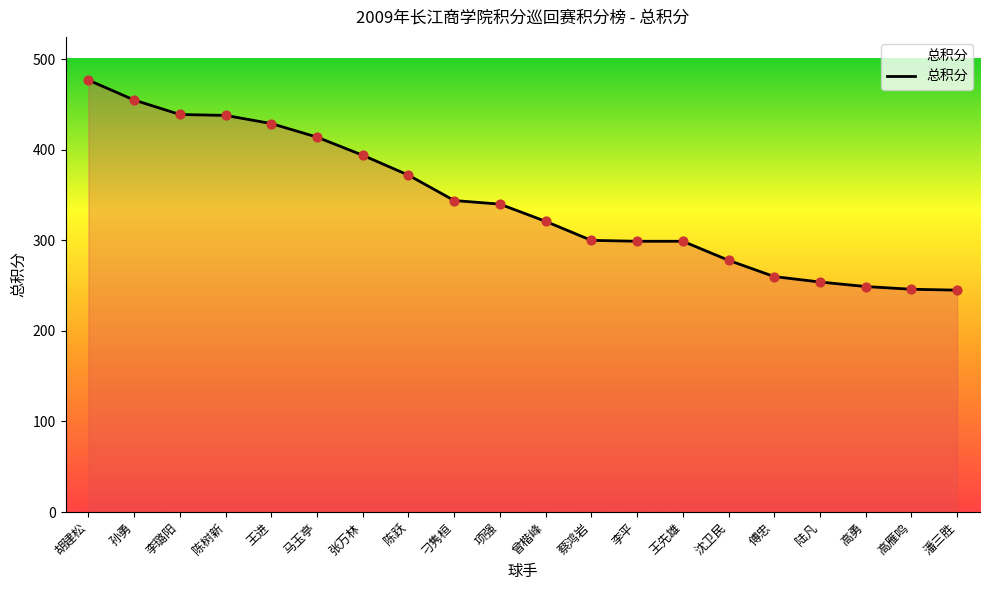

Between 刁隽桓 and 李璐阳, which is larger?

李璐阳